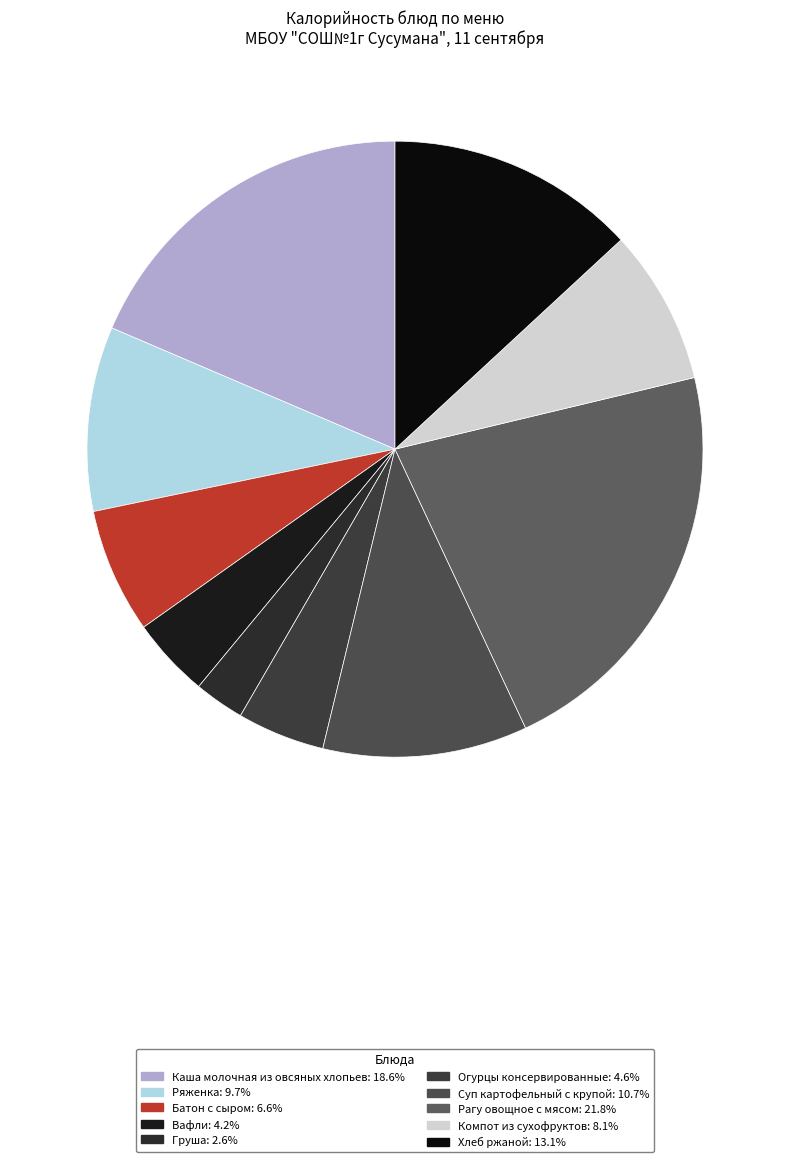

Does Ряженка account for over 50% of the chart?

No